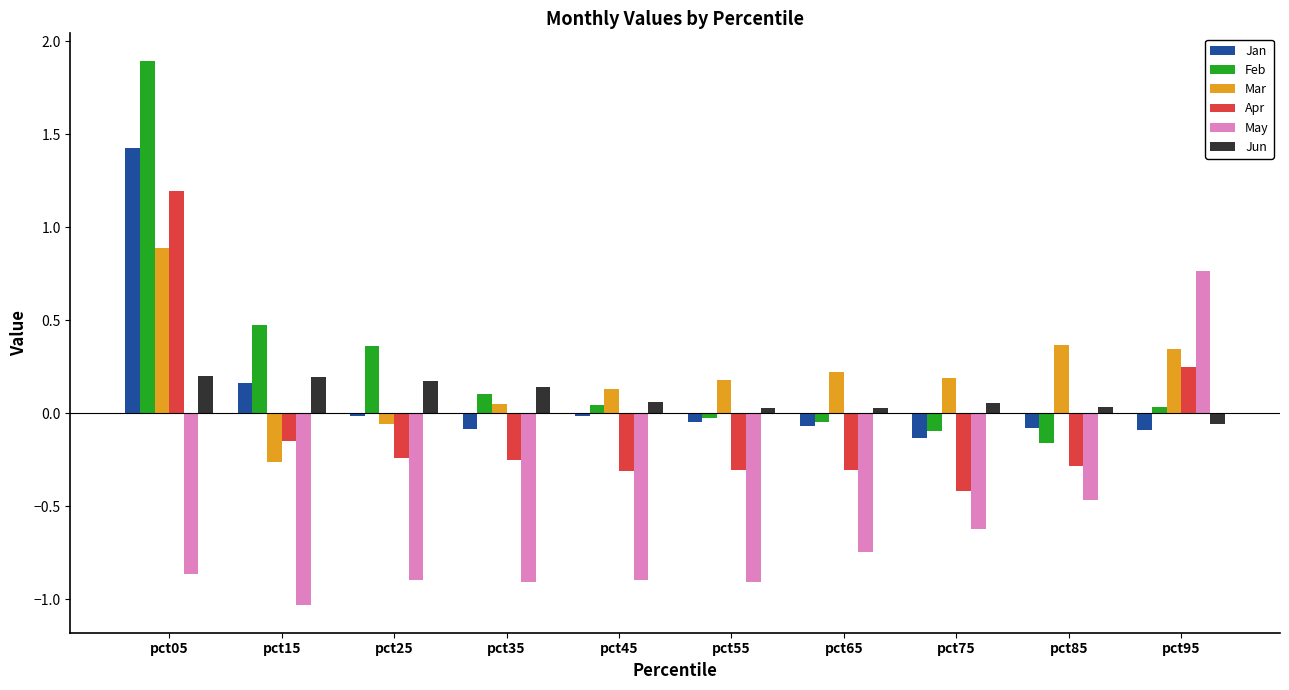

Which series has the largest range (max minus min)?

Feb